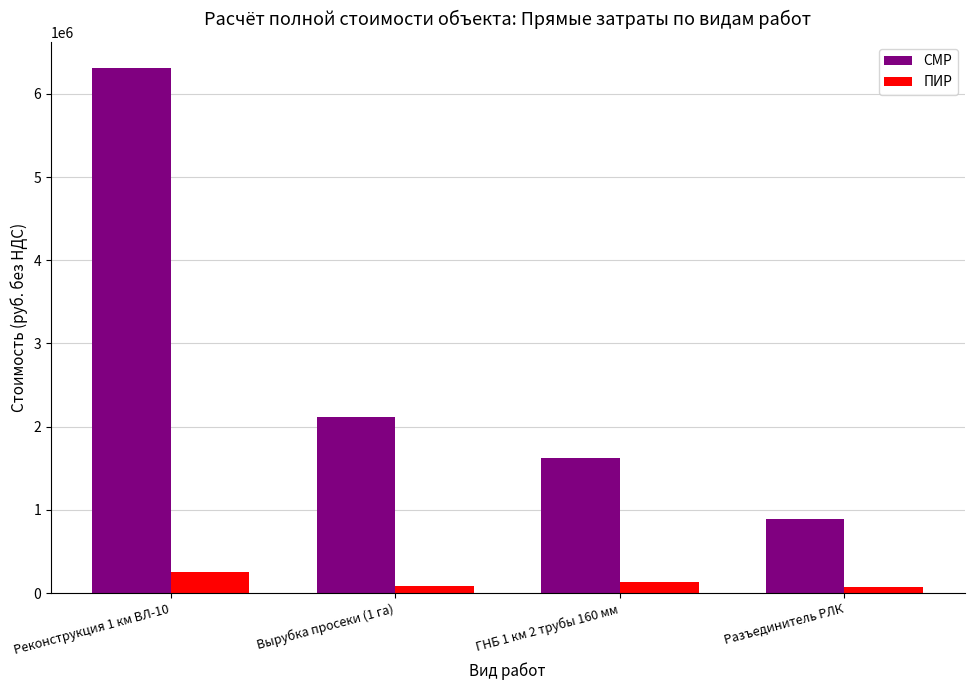

What is the label of the 3rd bar from the left?

ГНБ 1 км 2 трубы 160 мм